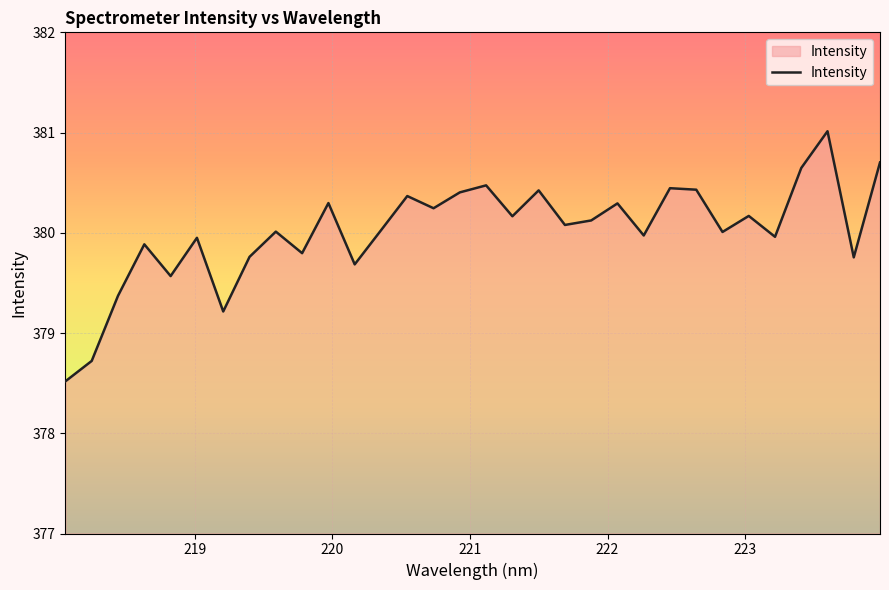

What is the minimum value shown in the chart?

378.5